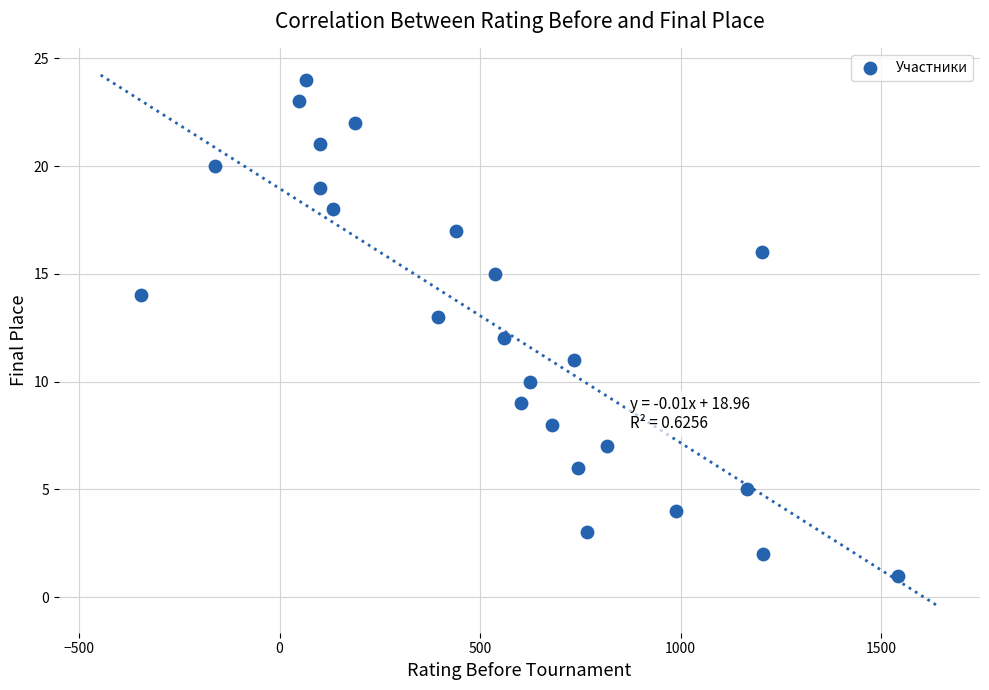

What is the range of Y values (max minus min)?

23